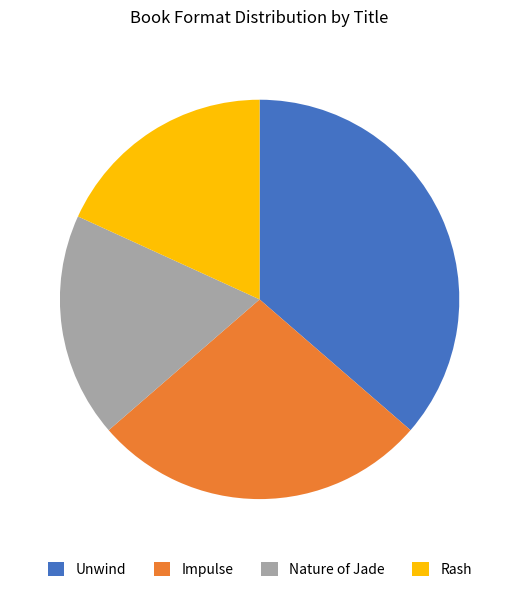

Is there a majority slice in this chart?

No